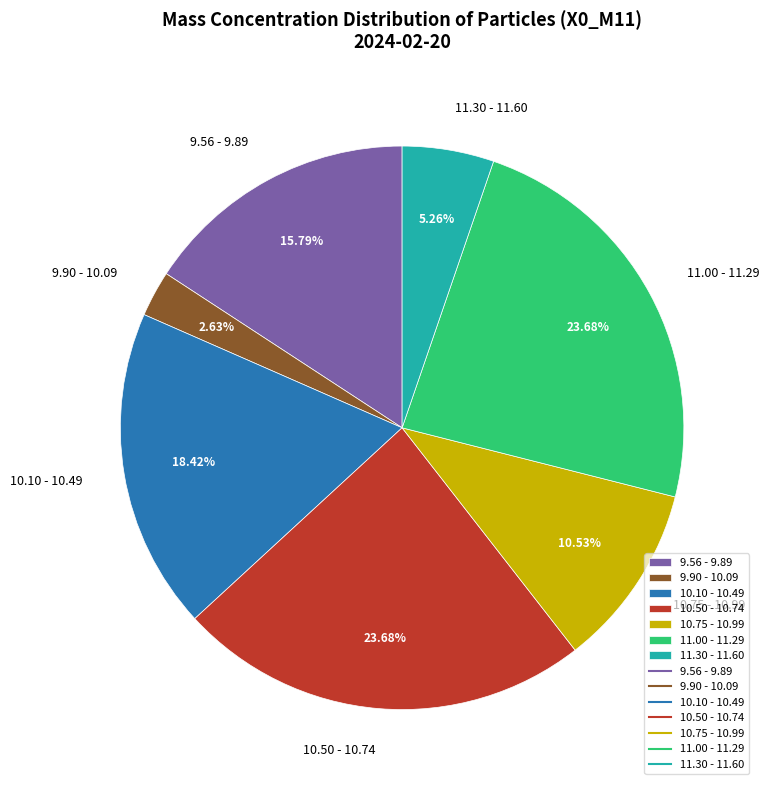

What is the smallest slice in the pie chart?

9.90 - 10.09